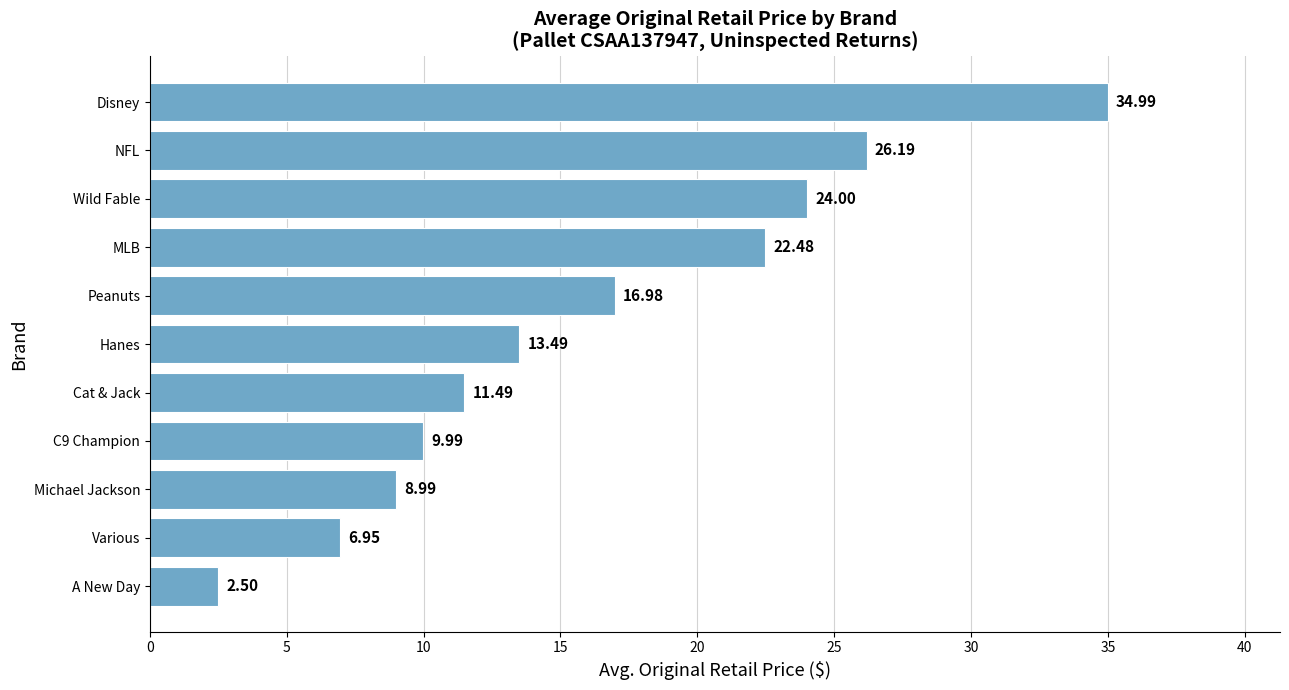

How many bars are there in total?

11